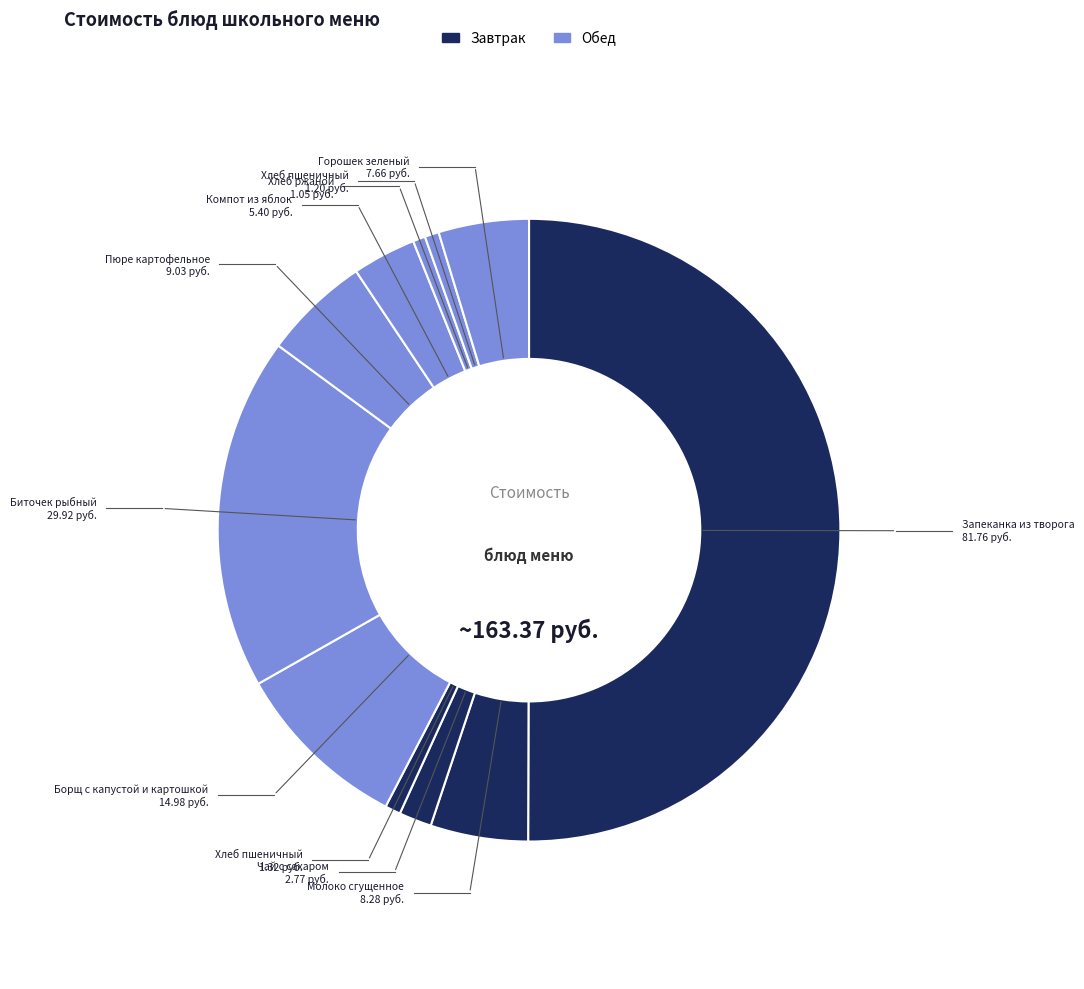

How many segments does this pie chart have?

11